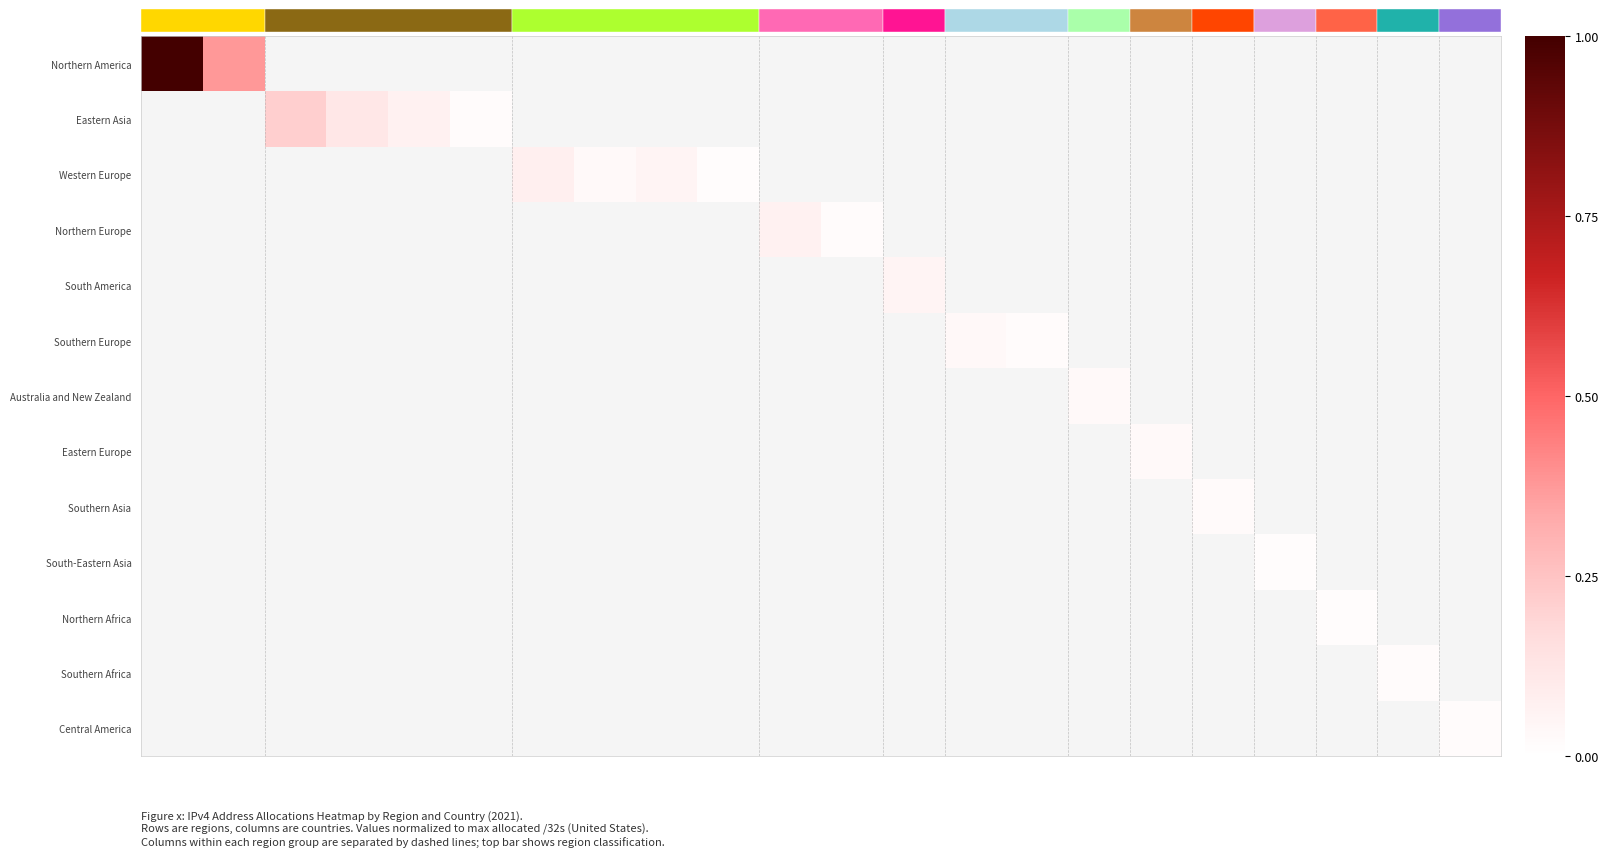

At how many categories does at least one series exceed 0?

22